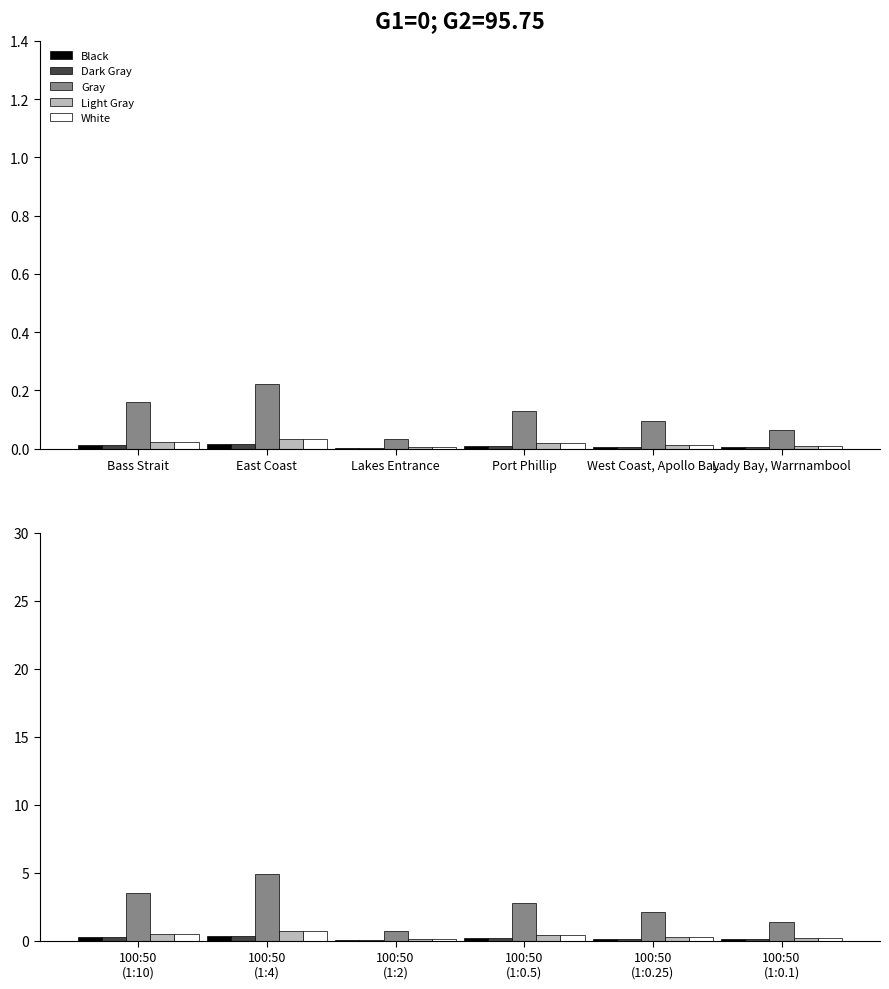

What is the difference between the maximum and second lowest values in the Gray series?

3.5